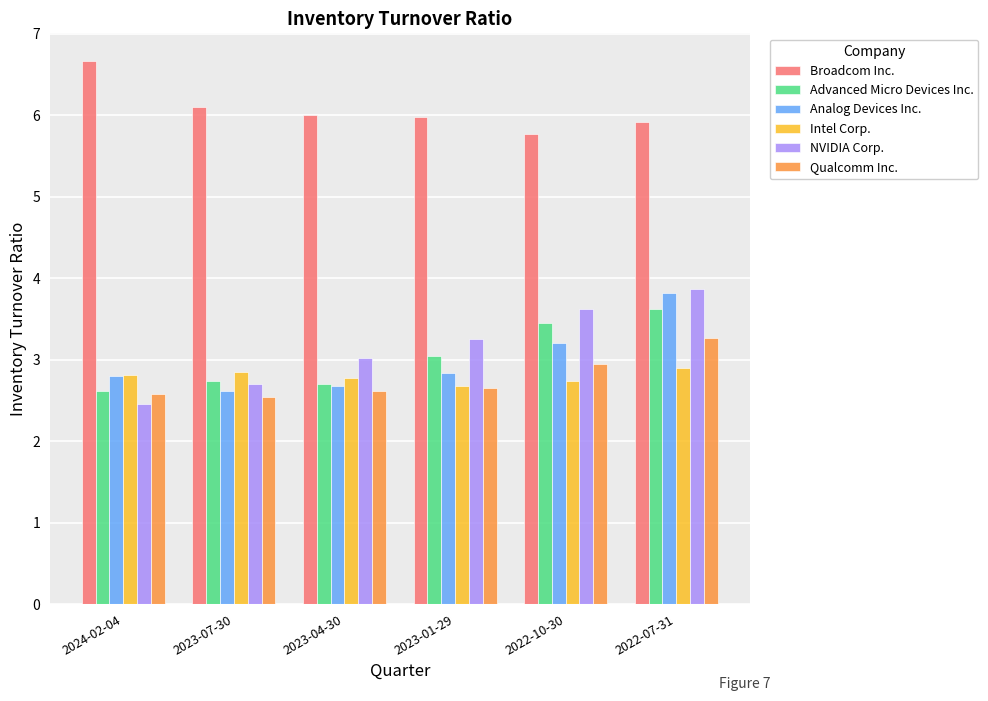

What is the value of the Intel Corp. bar at the 1st from the left?

2.8